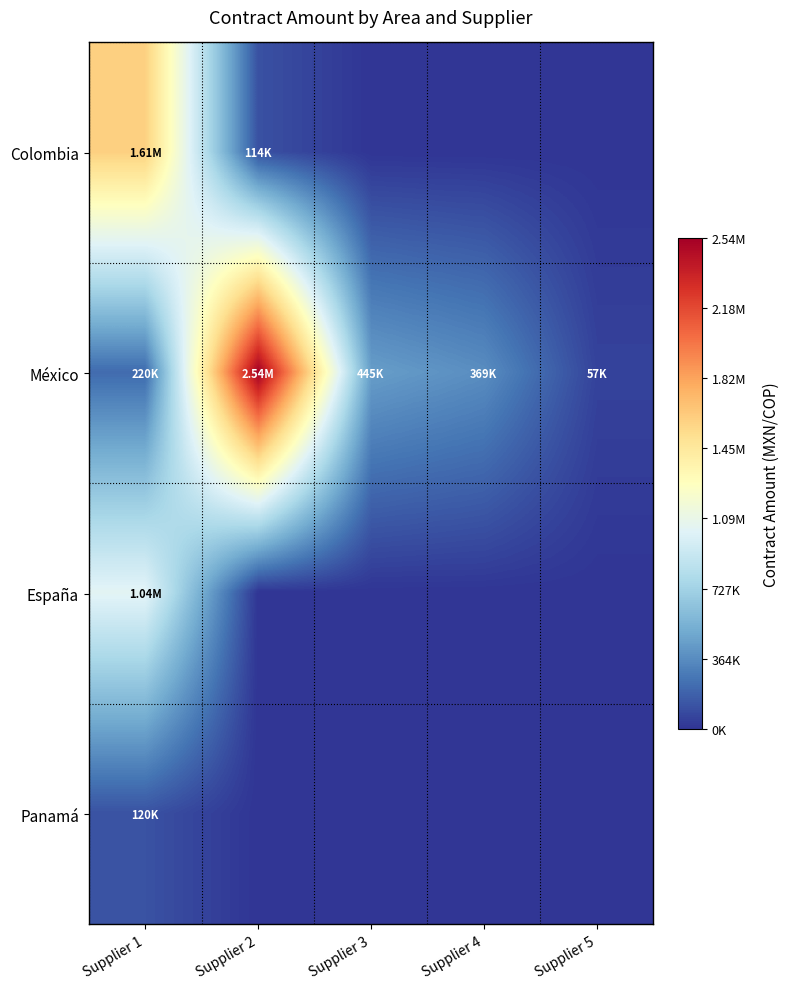

Reading right to left, list all the values displayed in this chart.

Colombia: Supplier 5=0.0	Supplier 4=0.0	Supplier 3=0.0	Supplier 2=114130.0	Supplier 1=1605959.6
México: Supplier 5=56896.6	Supplier 4=369078.5	Supplier 3=444685.3	Supplier 2=2544827.6	Supplier 1=220000.0
España: Supplier 5=0.0	Supplier 4=0.0	Supplier 3=0.0	Supplier 2=0.0	Supplier 1=1040326.2
Panamá: Supplier 5=0.0	Supplier 4=0.0	Supplier 3=0.0	Supplier 2=0.0	Supplier 1=120000.0